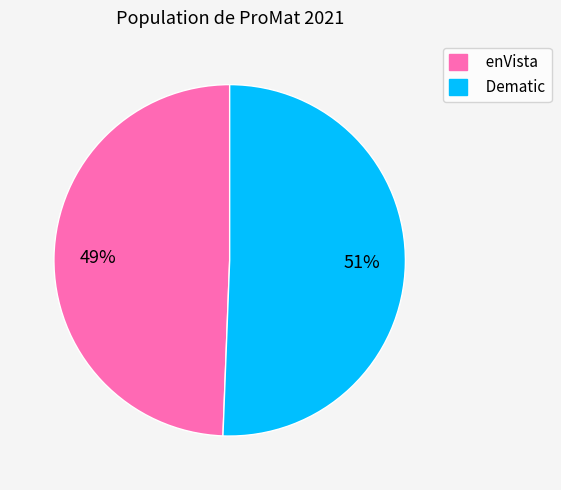

To the nearest percent, what percentage of the pie is enVista?

49%